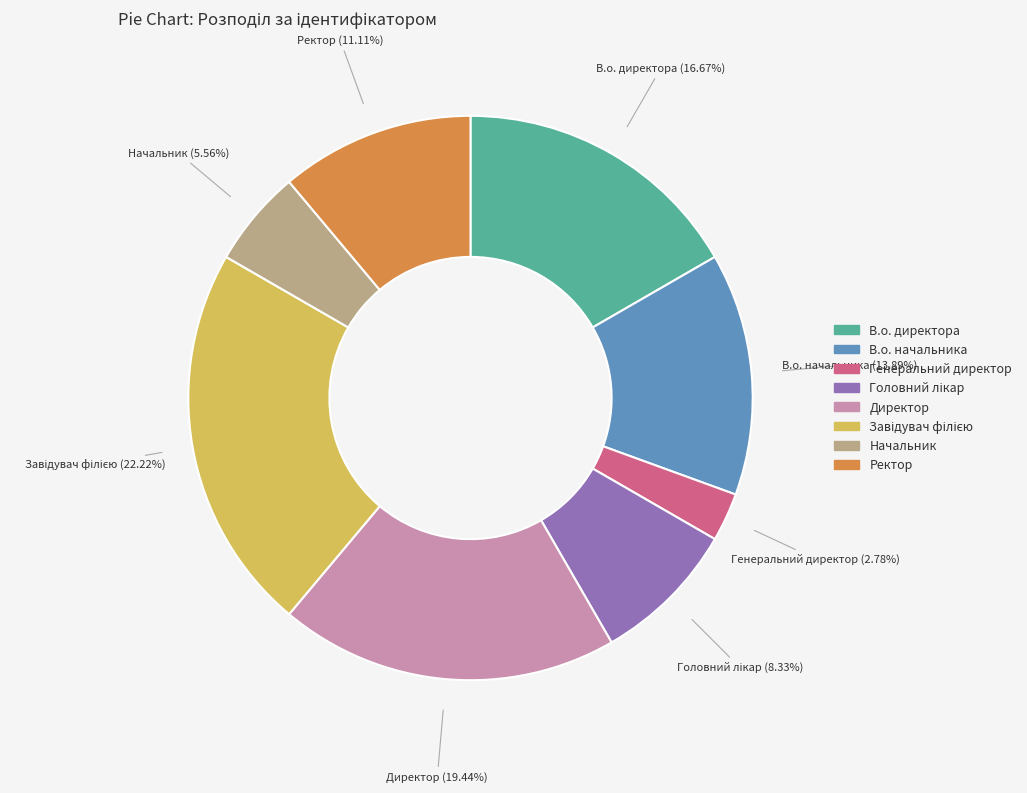

What is the smallest slice in the pie chart?

Генеральний директор